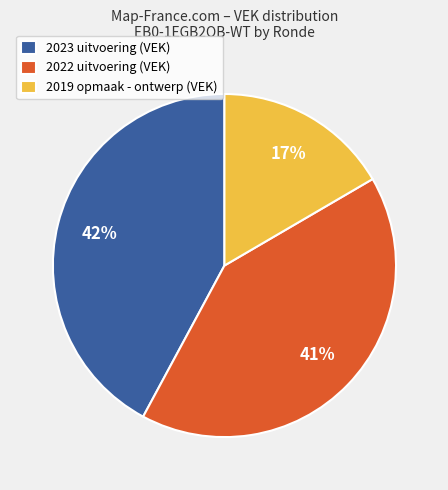

To the nearest percent, what is the combined percentage of 2023 uitvoering (VEK) and 2019 opmaak - ontwerp (VEK)?

59%